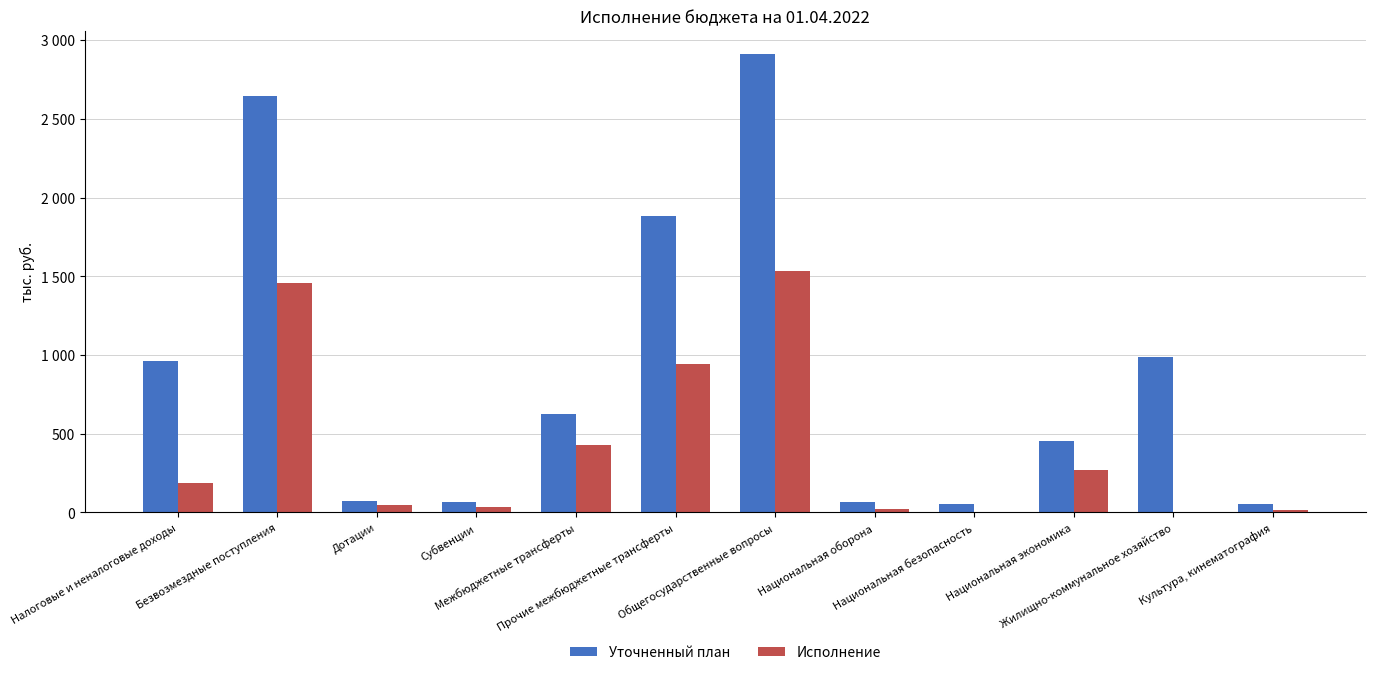

What are all the series names shown in the legend?

Уточненный план, Исполнение